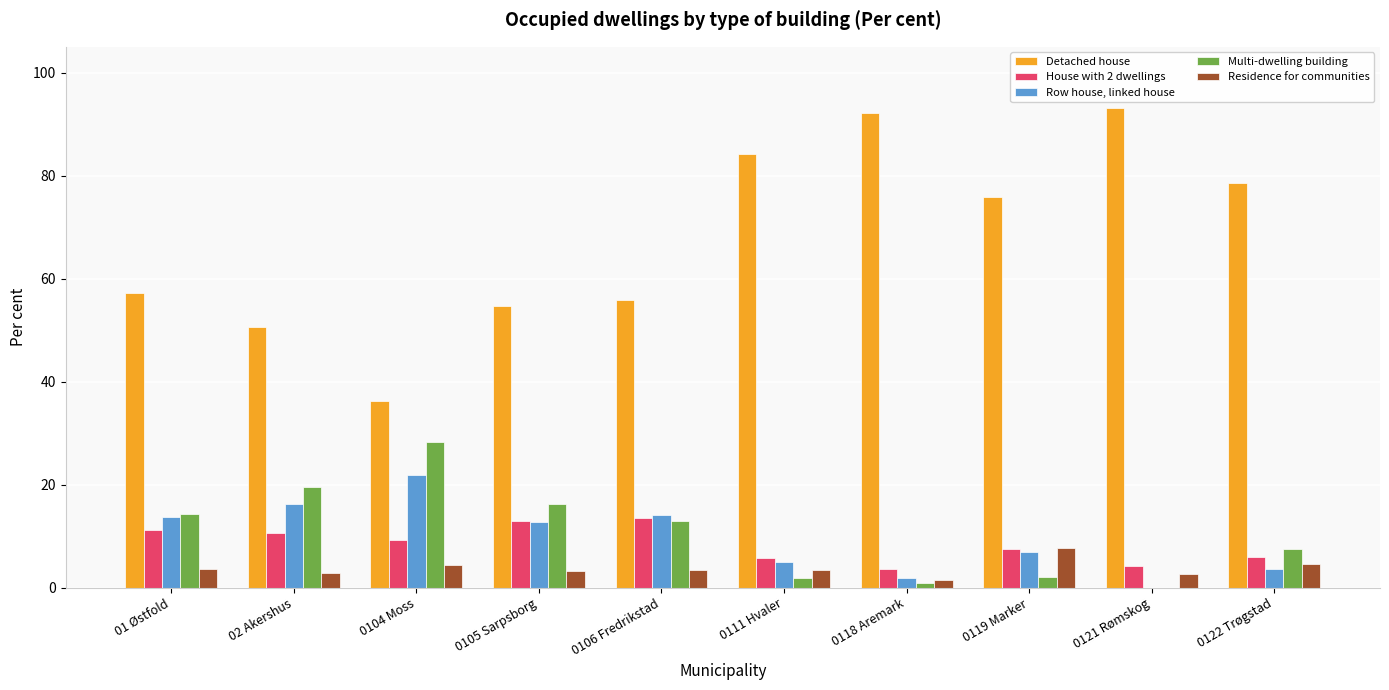

Which series has the largest total across all categories?

Detached house